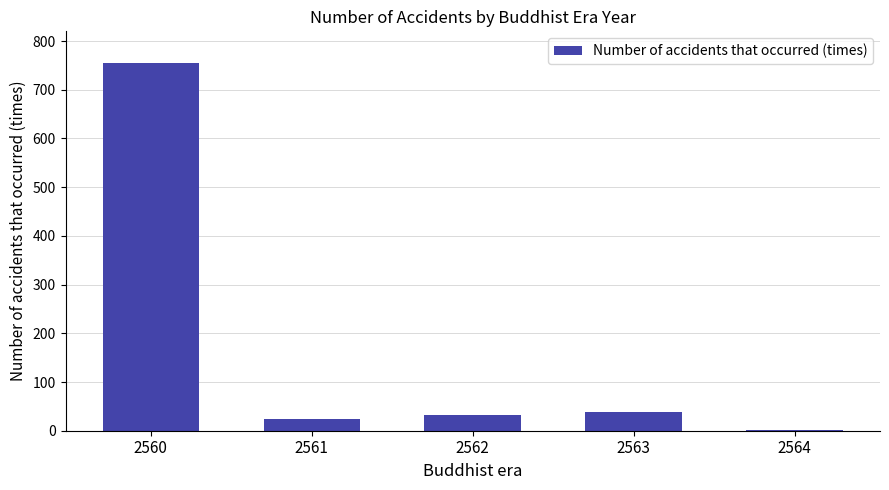

What is the greatest value displayed?

756